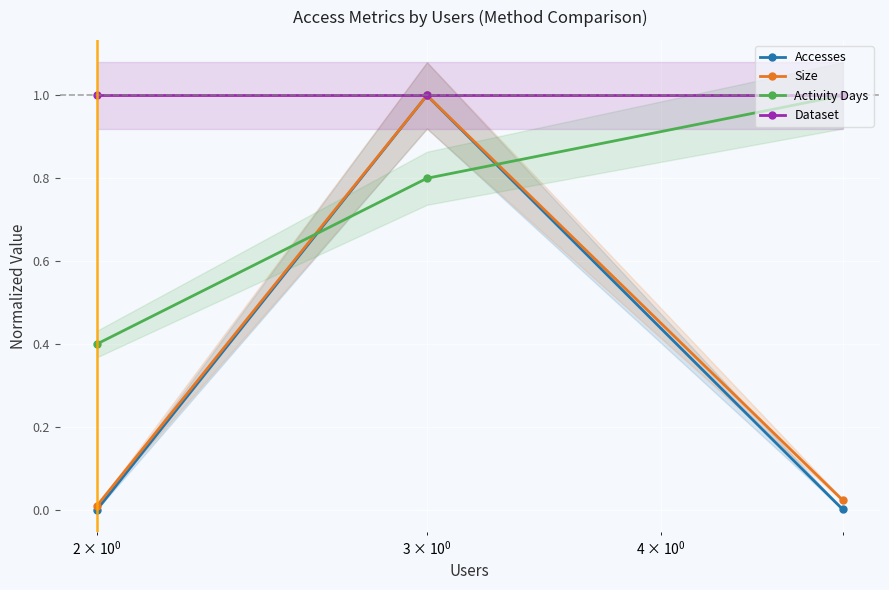

What is the highest value of the Activity Days series?

1.0